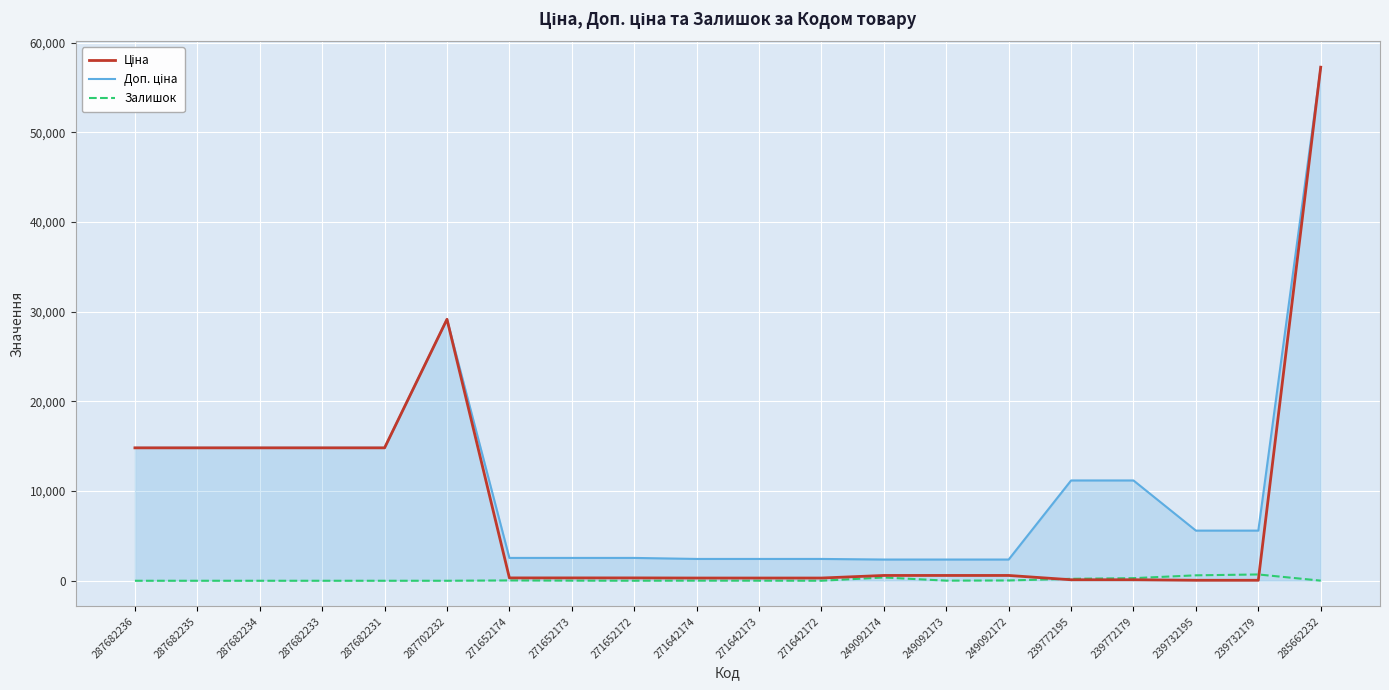

The Залишок series shows 14.0 at 271642174. True or false?

True